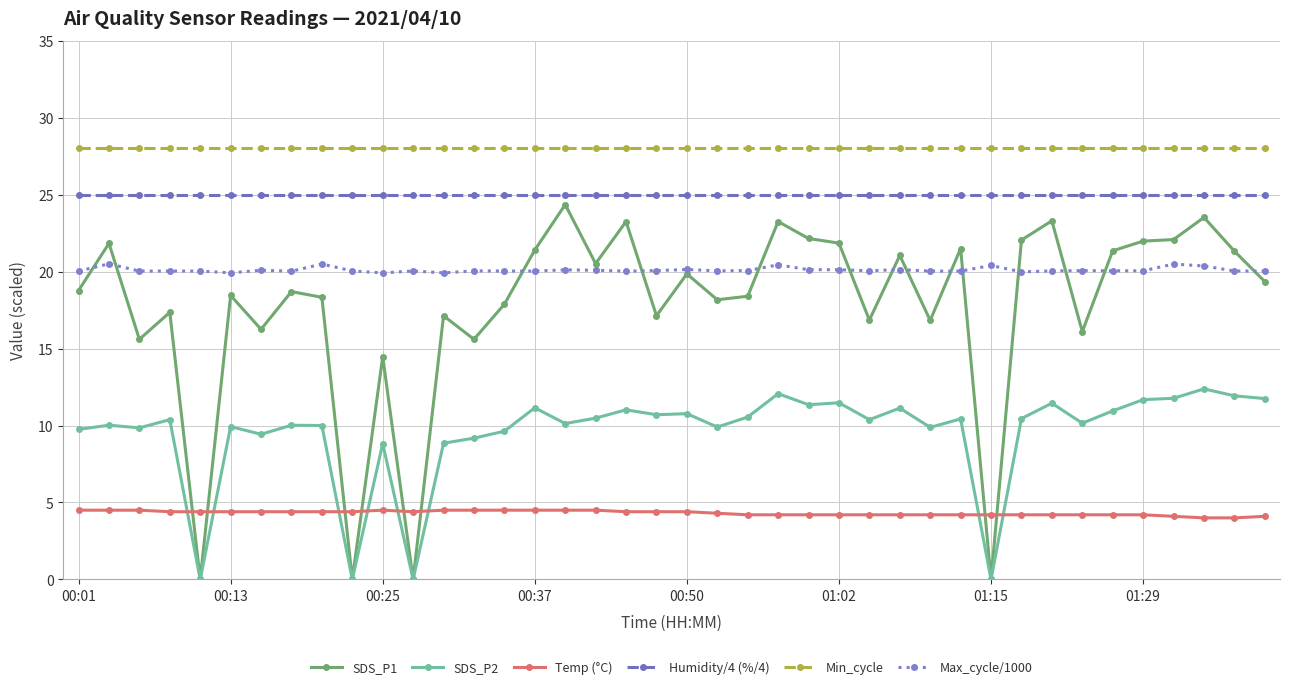

True or false: Temp (°C) has more than 0 points higher than both neighbors.

True